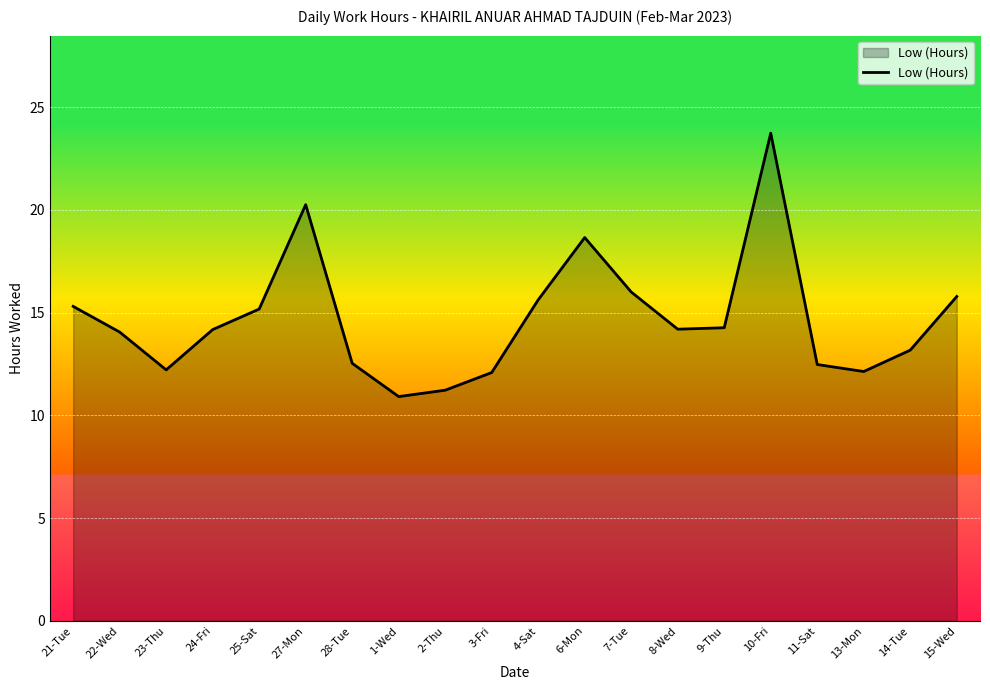

What is the average value?

14.7